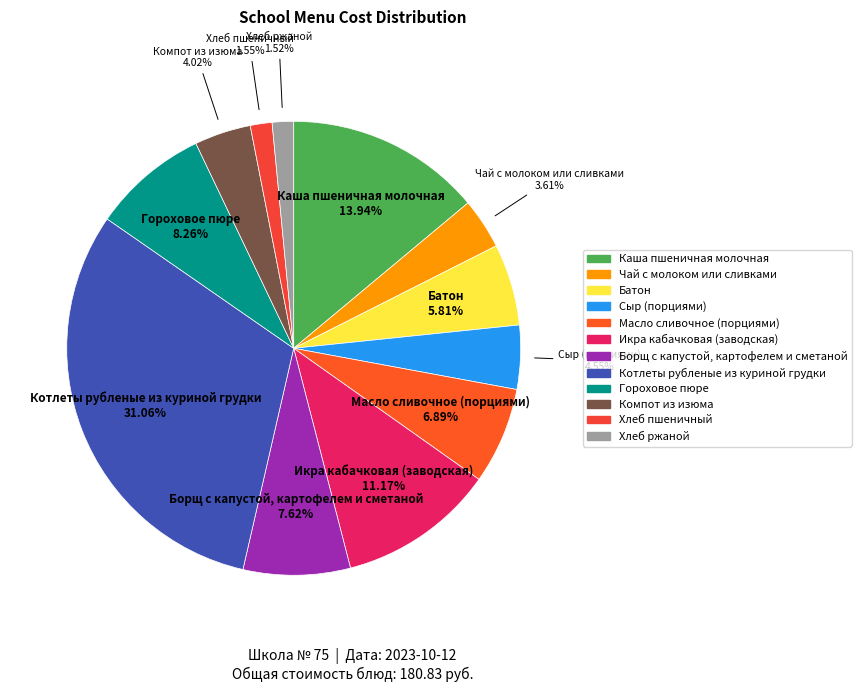

The Гороховое пюре slice represents 8% of the pie. True or false?

True